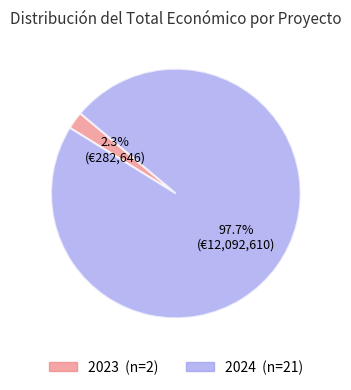

Does any single category account for the majority?

Yes